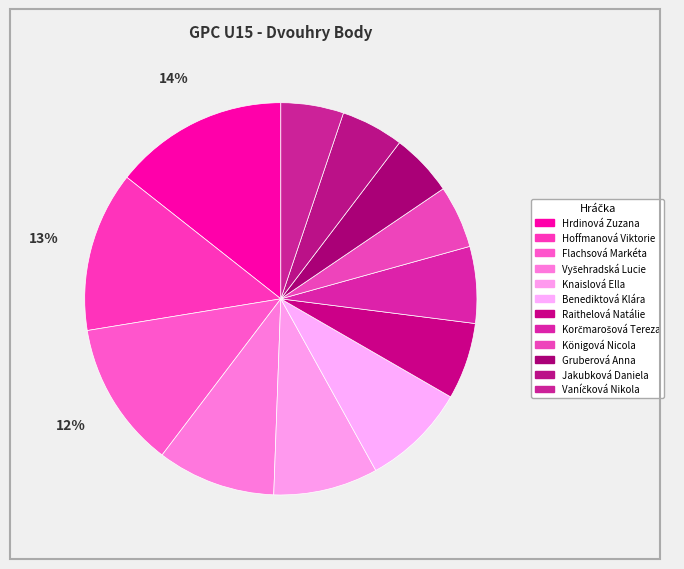

What is the largest slice in the pie chart?

Hrdinová Zuzana